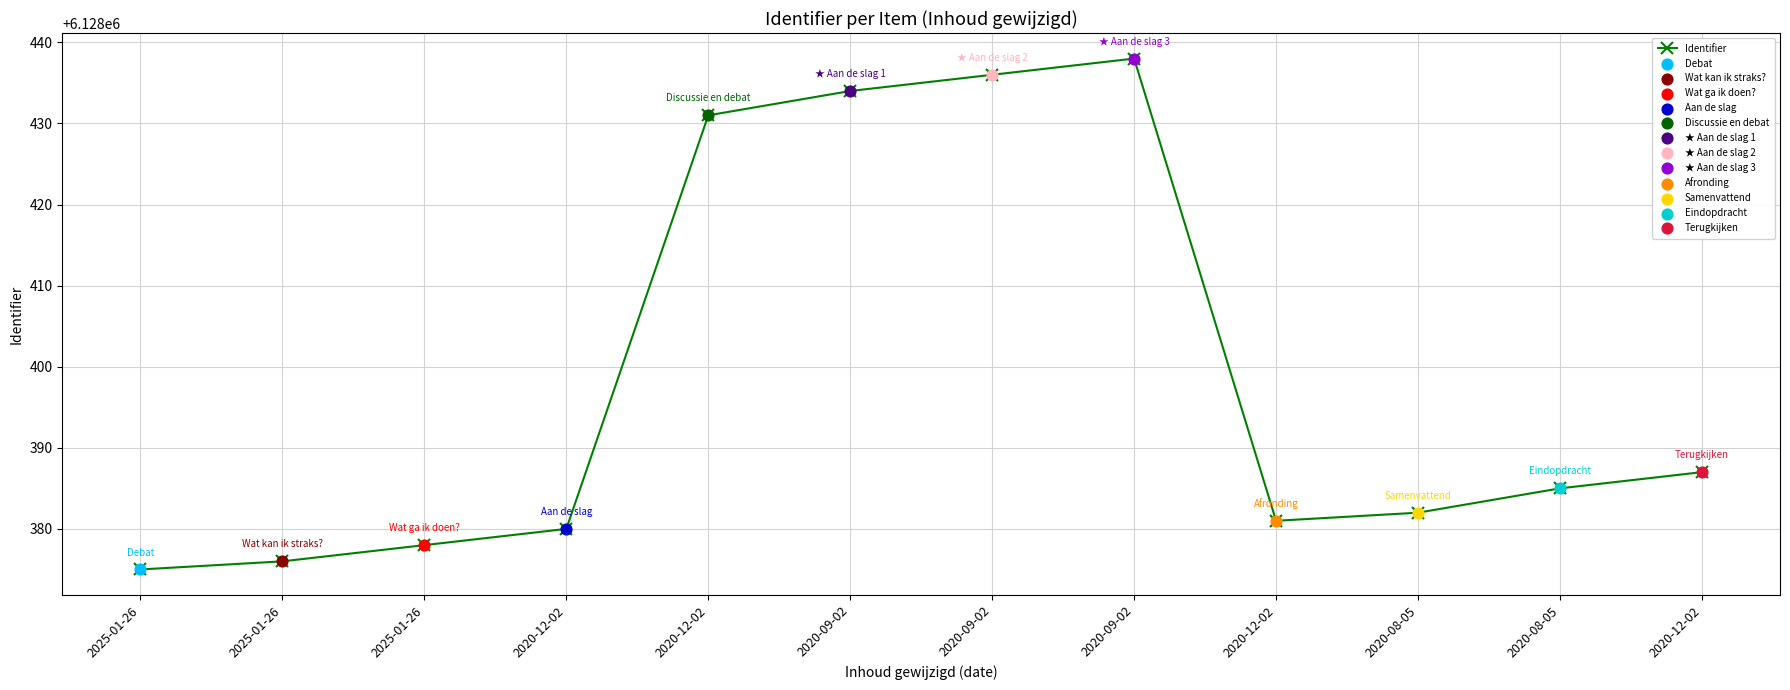

Which has a higher value, 2020-09-02 or 2020-12-02?

2020-09-02